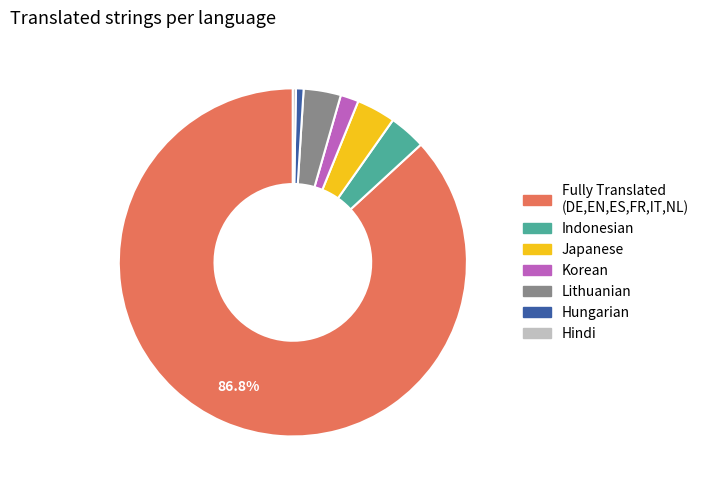

Is there any slice that represents more than half of the pie?

Yes